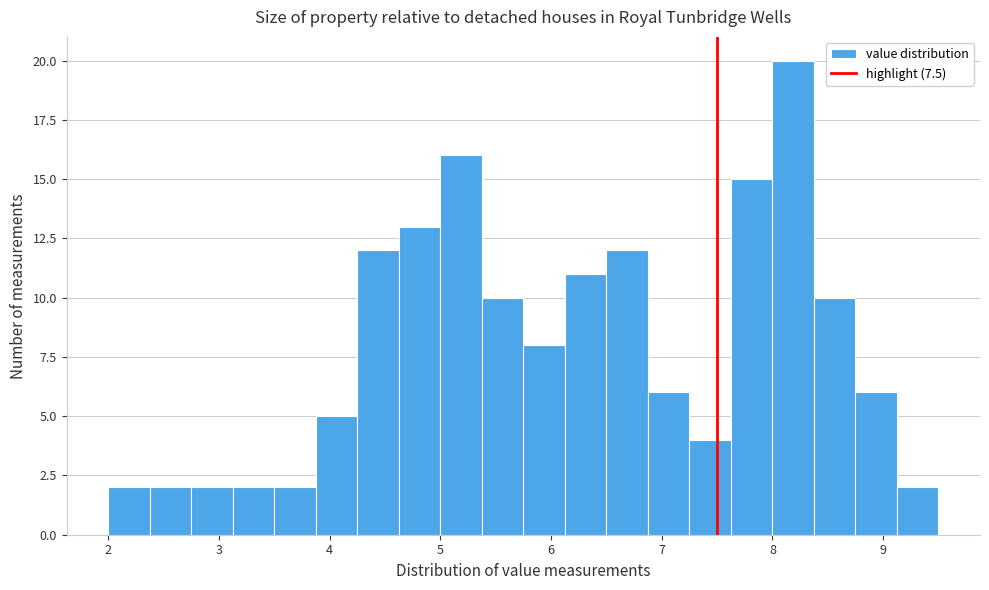

Read against the x-axis, roughly where is the centre of the tallest bar?

8.2